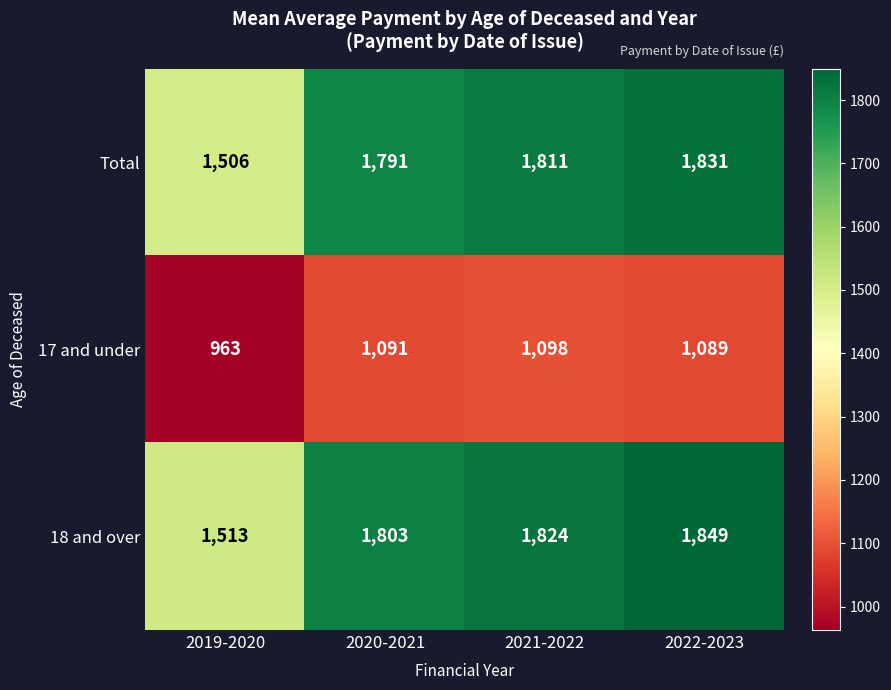

What is the difference between the maximum and second lowest values in the 18 and over series?

46